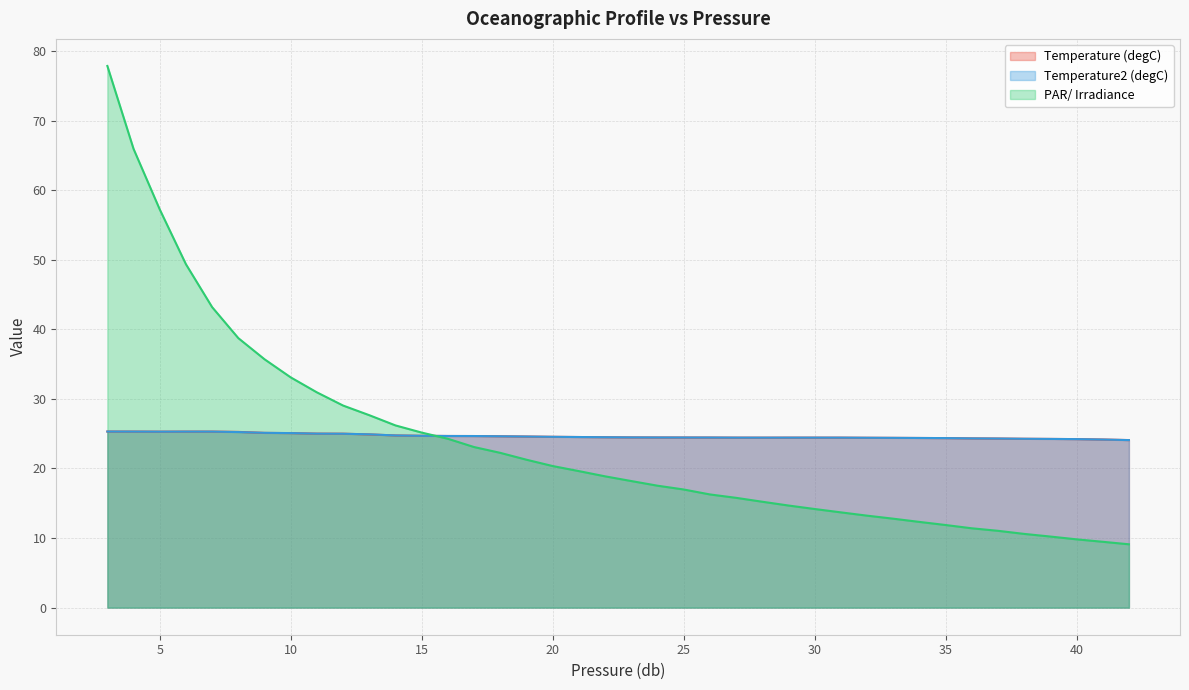

In Temperature2 (degC), how many points are higher than both neighbors (excluding endpoints)?

2